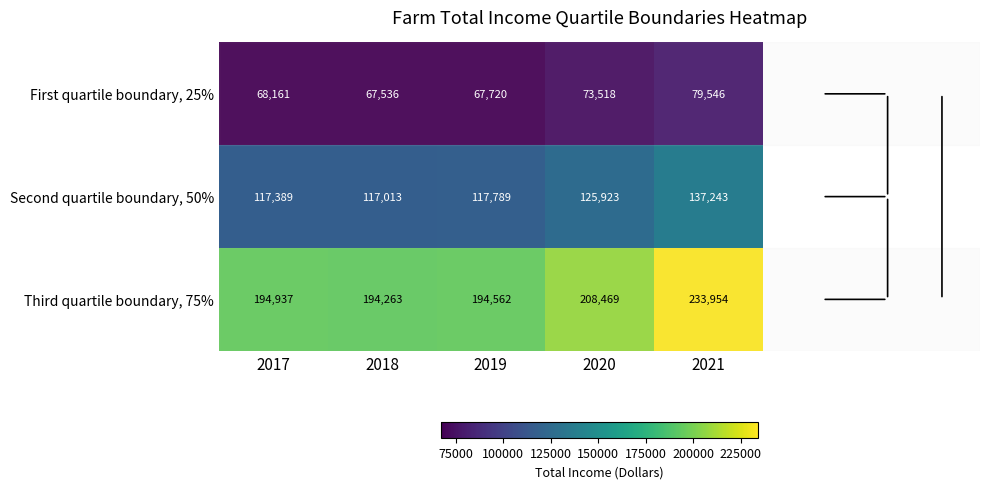

What is the greatest value displayed?

233954